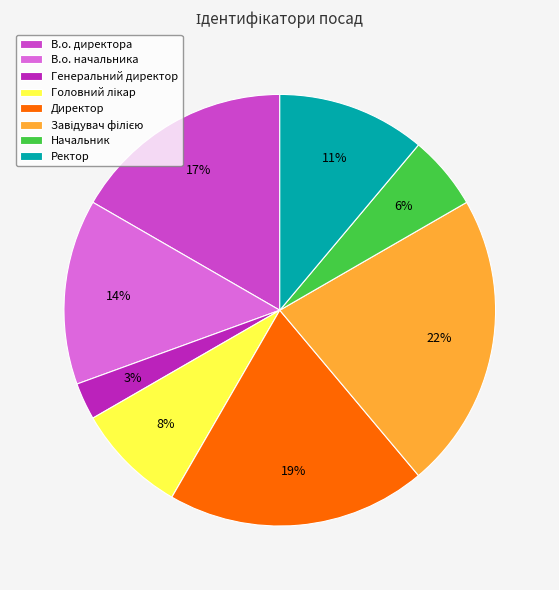

True or false: В.о. начальника accounts for 14% of the total.

True